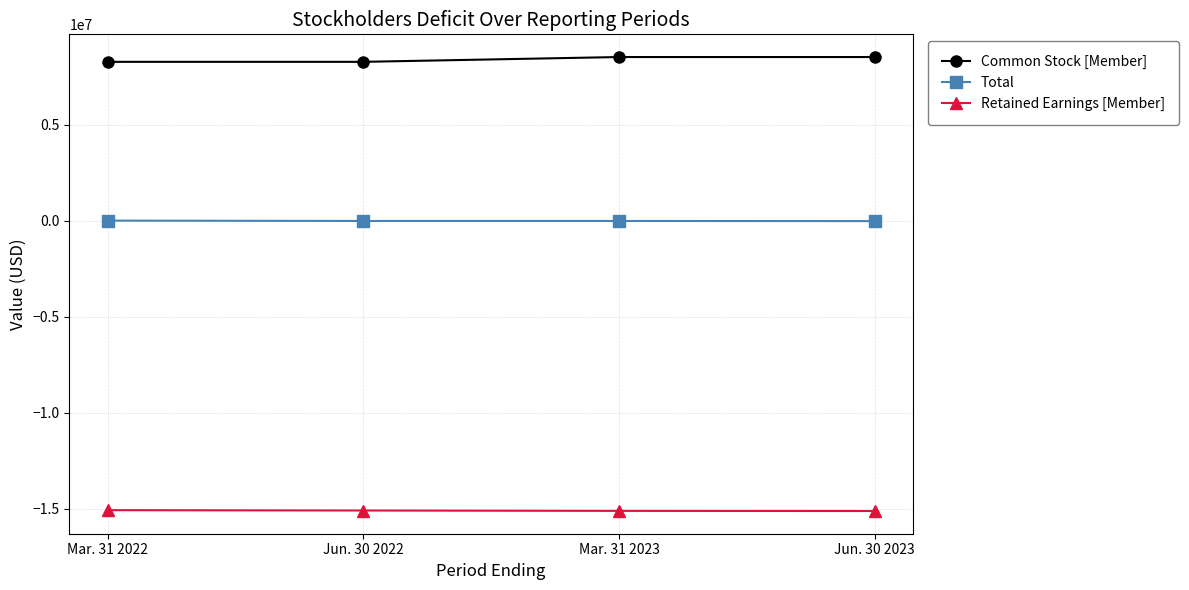

True or false: Retained Earnings [Member] and Common Stock [Member] cross at least once.

False